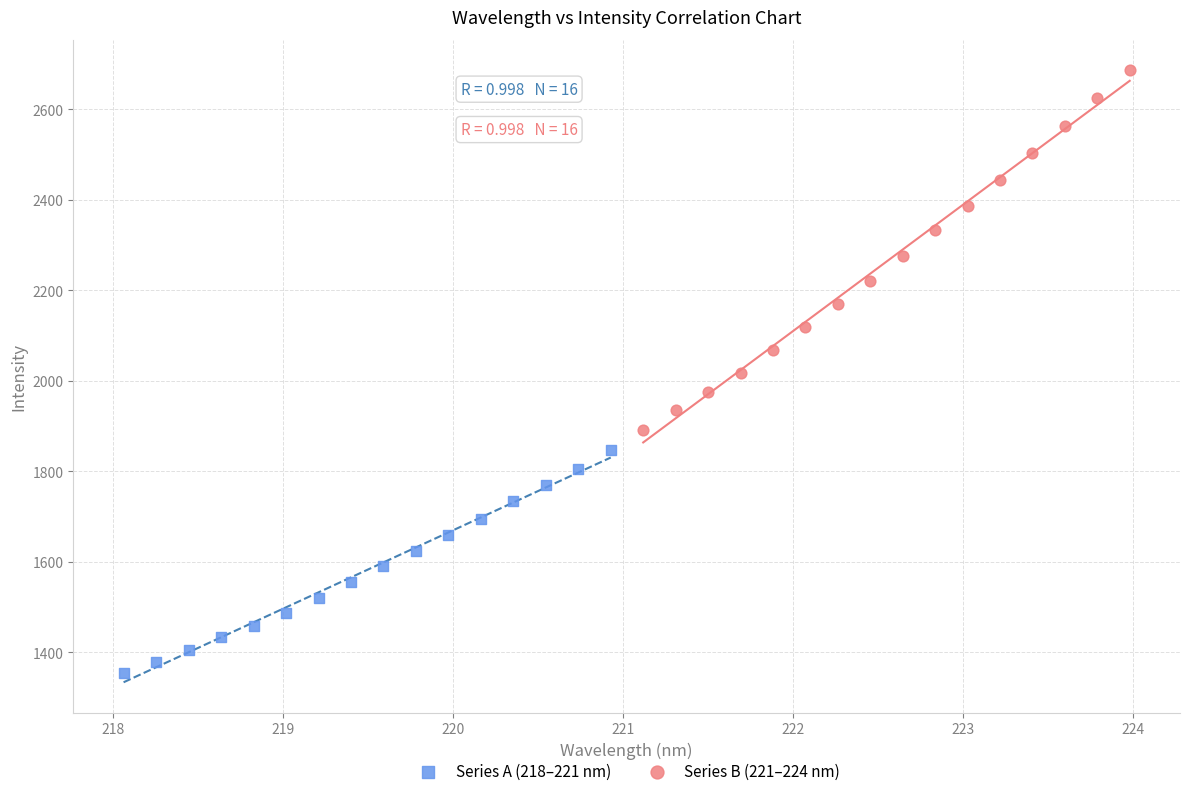

Which series has the widest spread of Y values?

Series B (221–224 nm)